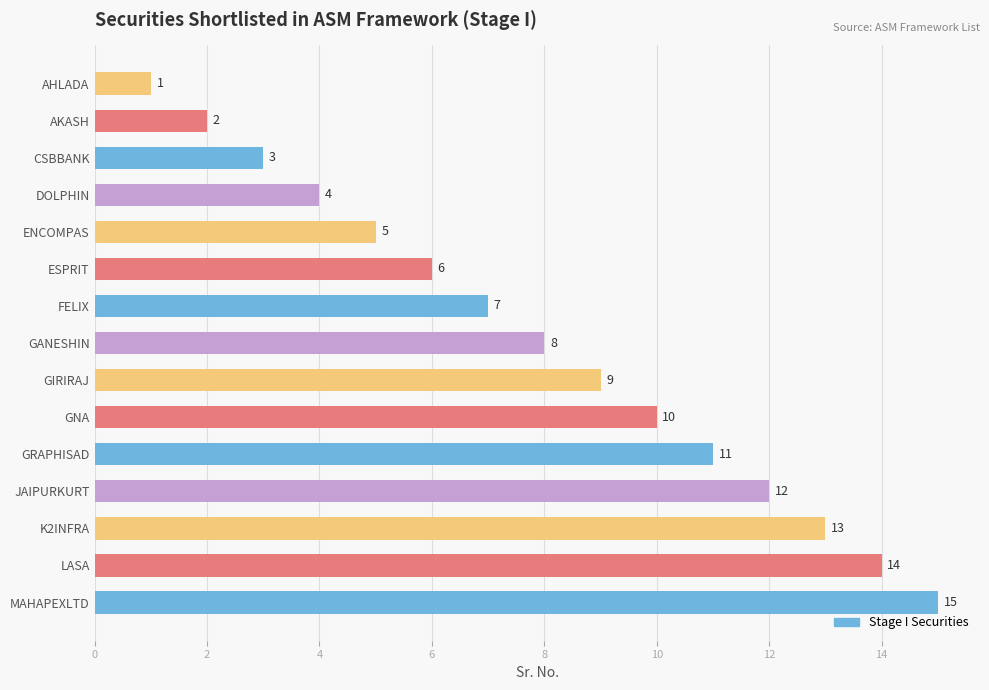

The chart shows a value of 11 at GRAPHISAD. True or false?

True